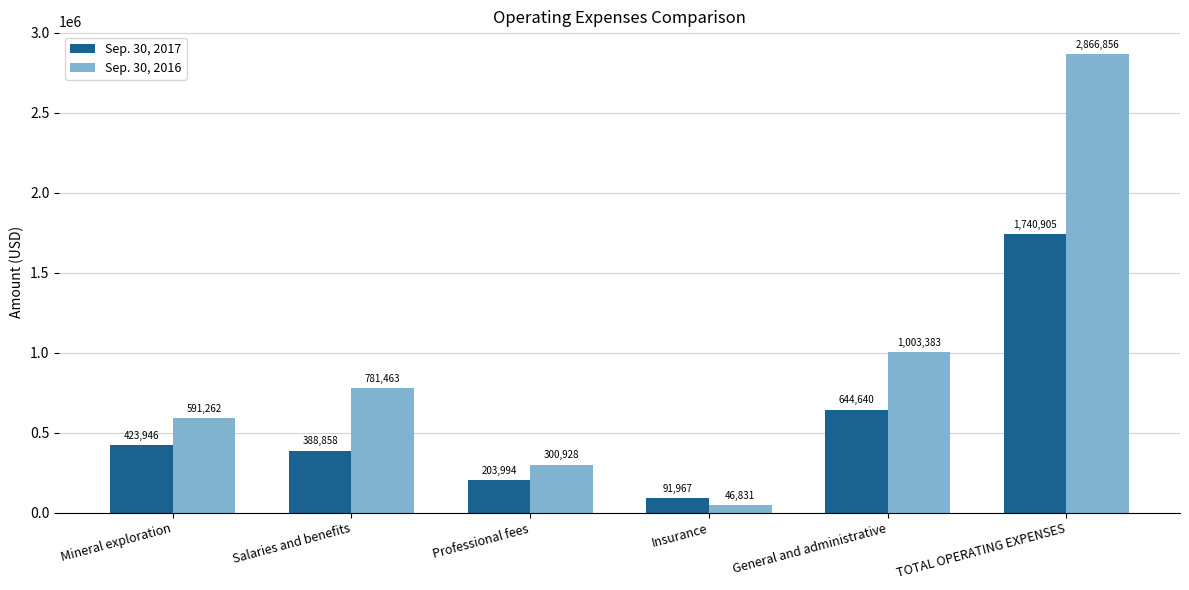

Which series has the widest spread of values?

Sep. 30, 2016